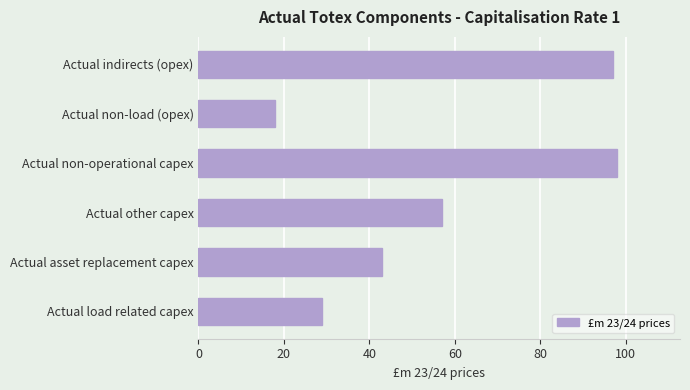

Reading top to bottom, extract all data points from this chart.

97	18	98	57	43	29